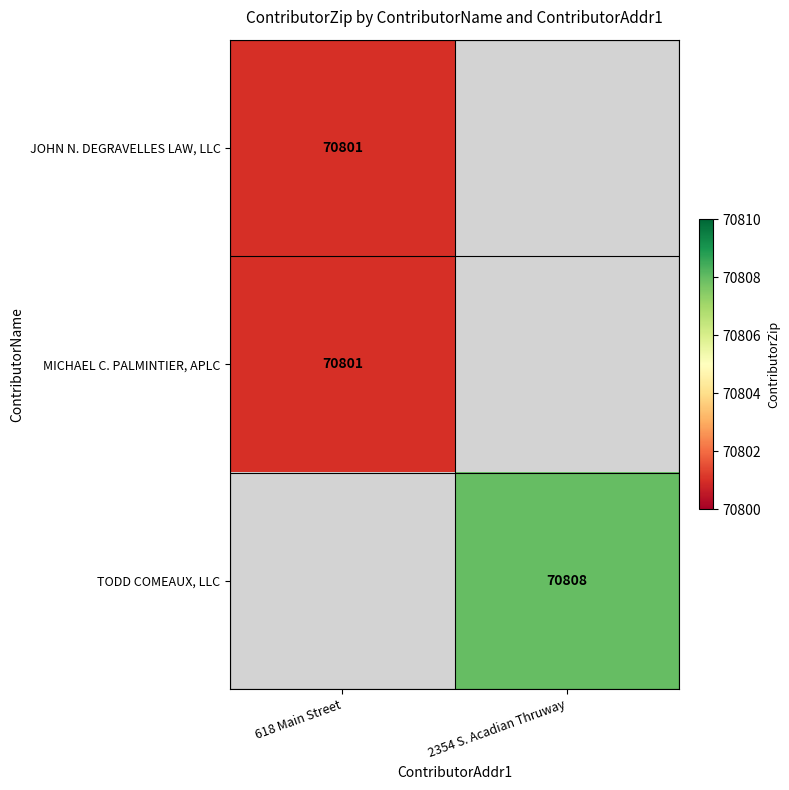

The TODD COMEAUX, LLC series shows 121109 at 2354 S. Acadian Thruway. True or false?

False